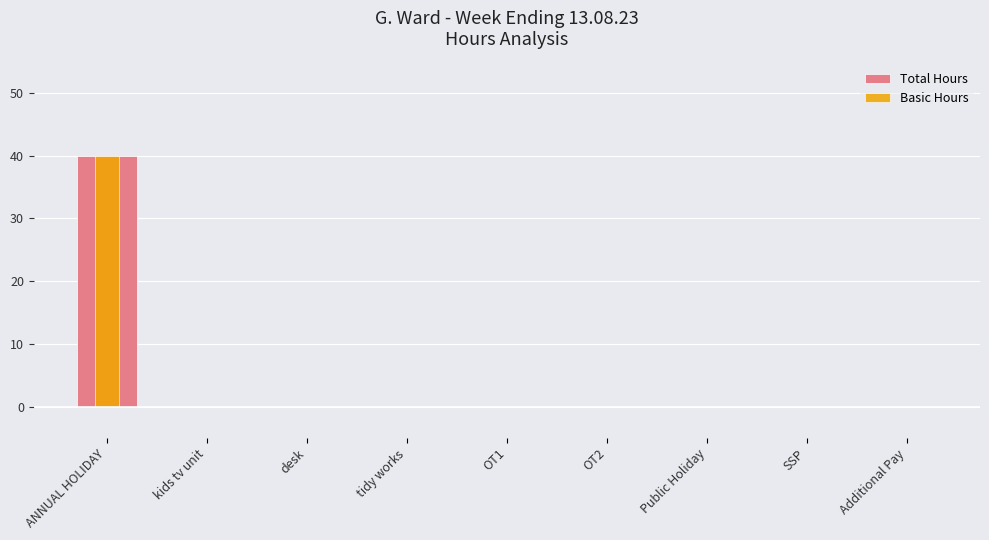

Reading right to left, extract all data points from this chart.

Total Hours: Additional Pay=0	SSP=0	Public Holiday=0	OT2=0	OT1=0	tidy works=0	desk=0	kids tv unit=0	ANNUAL HOLIDAY=40
Basic Hours: Additional Pay=0	SSP=0	Public Holiday=0	OT2=0	OT1=0	tidy works=0	desk=0	kids tv unit=0	ANNUAL HOLIDAY=40